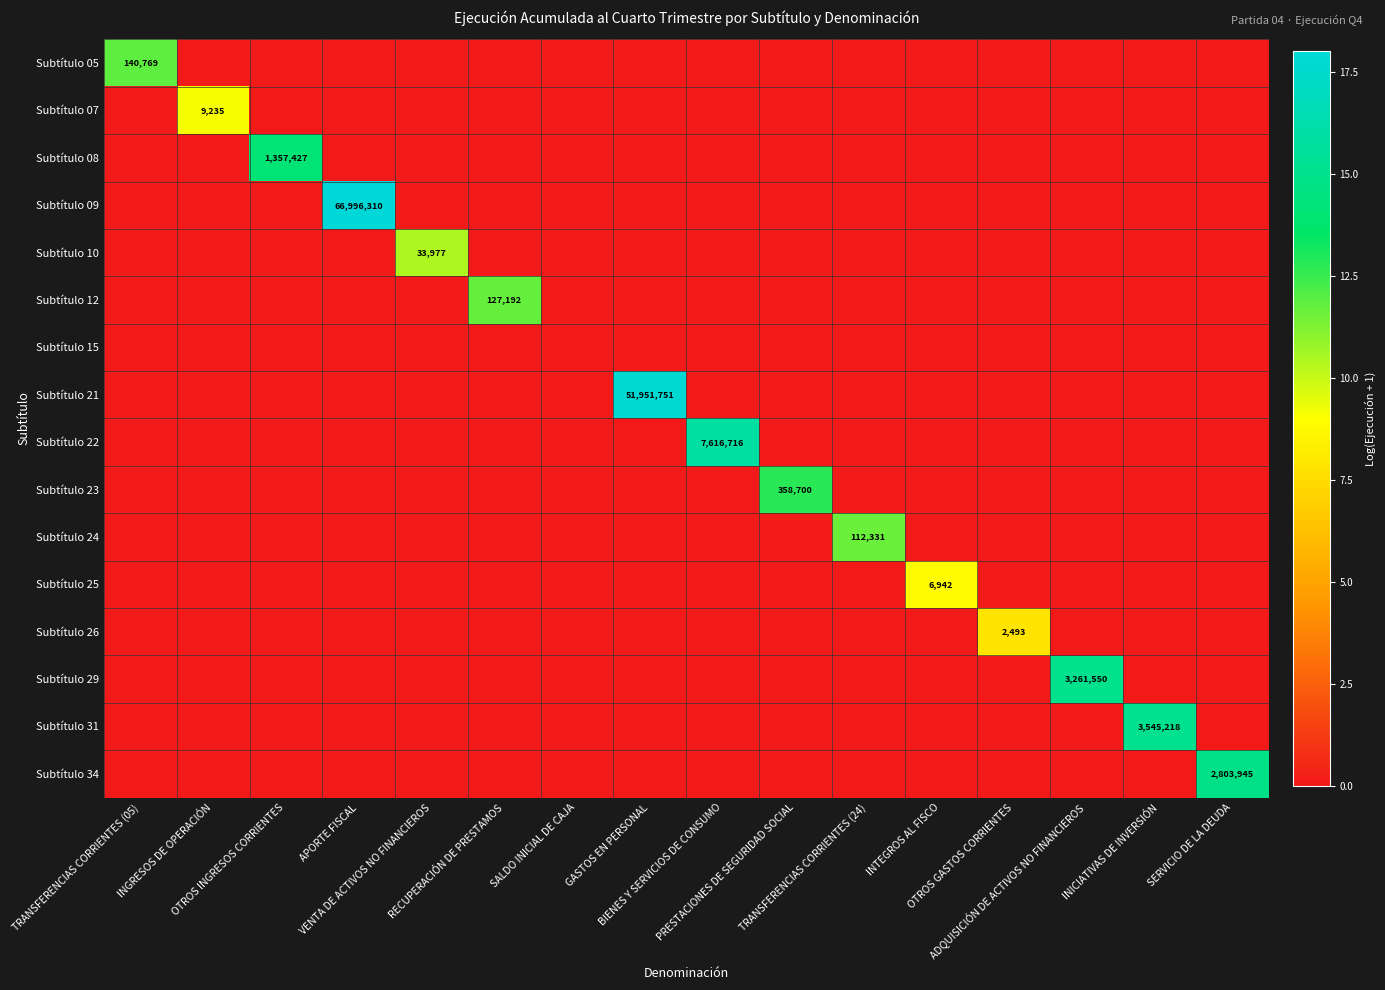

Where is Subtítulo 08 nearest to the value 7?

TRANSFERENCIAS CORRIENTES (05)